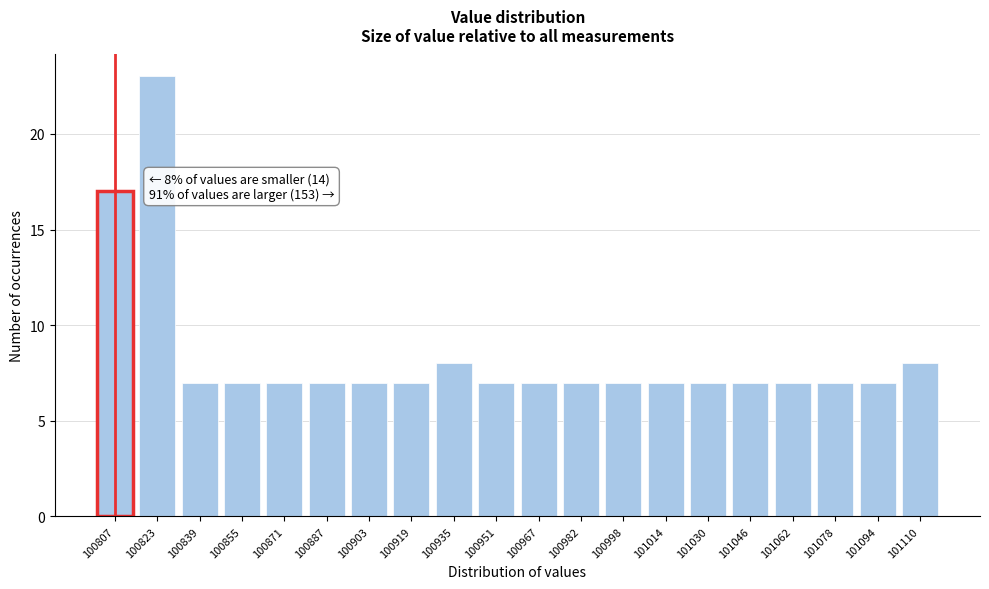

Reading right to left, list all the values displayed in this chart.

8	7	7	7	7	7	7	7	7	7	7	8	7	7	7	7	7	7	23	17